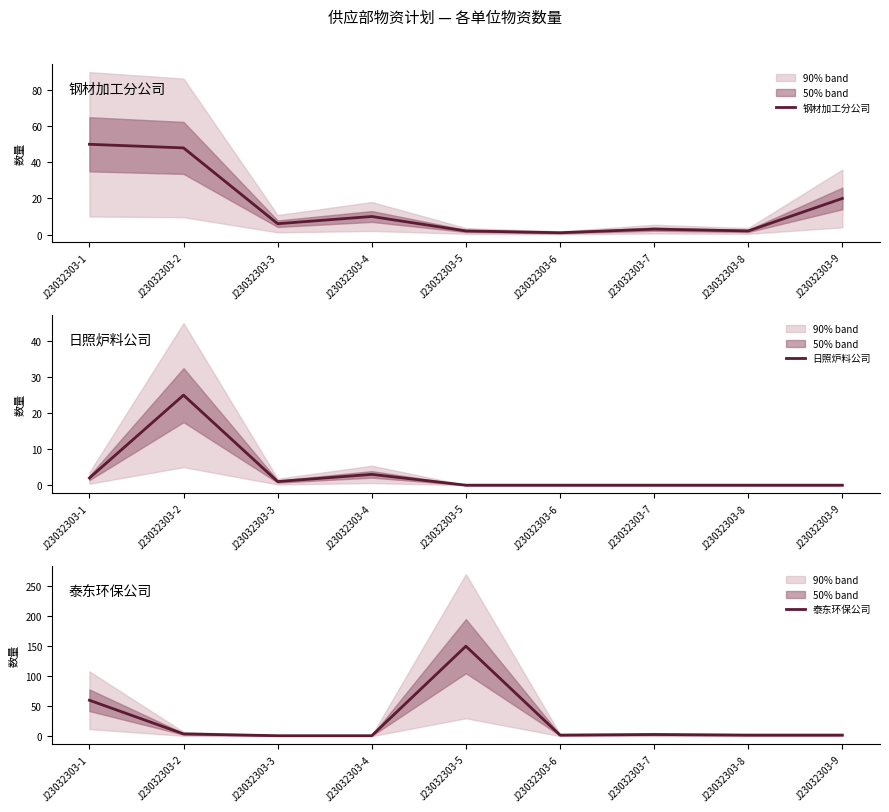

At which label does 钢材加工分公司 first exceed 6?

J23032303-1